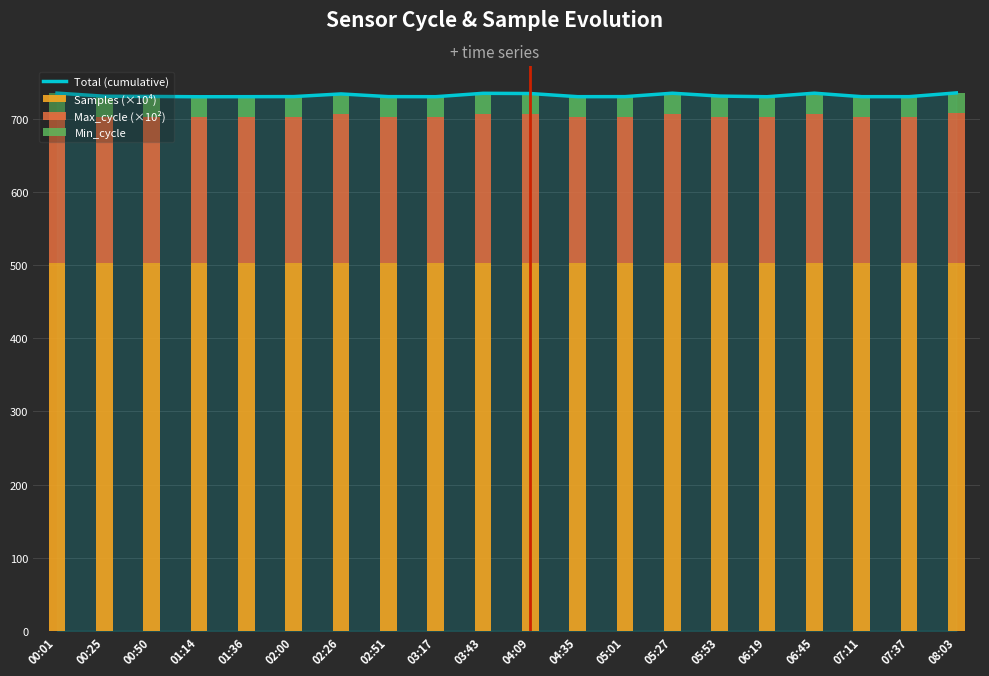

How many categories are shown in the chart?

20